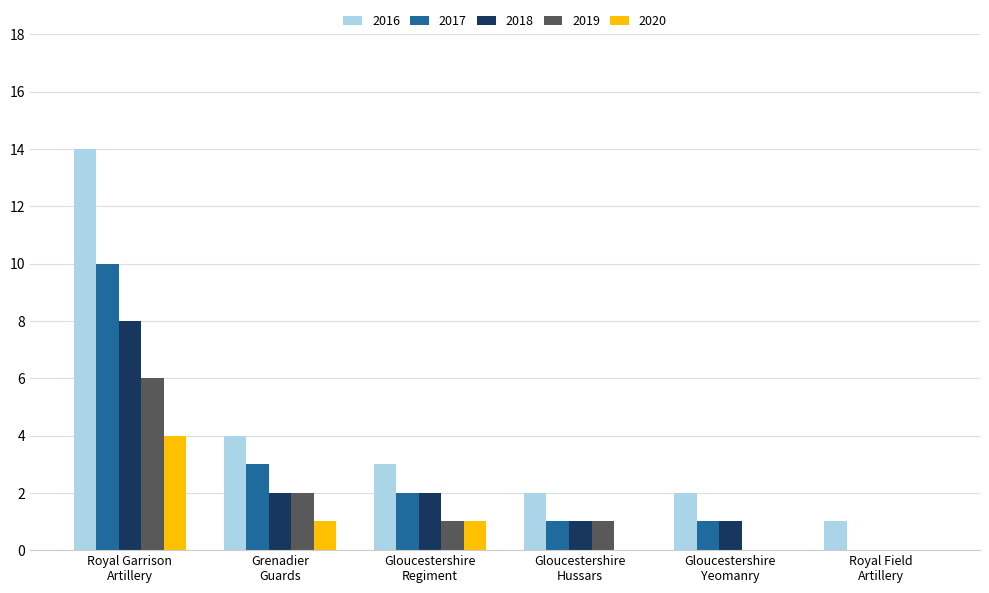

How many groups of bars are there?

6